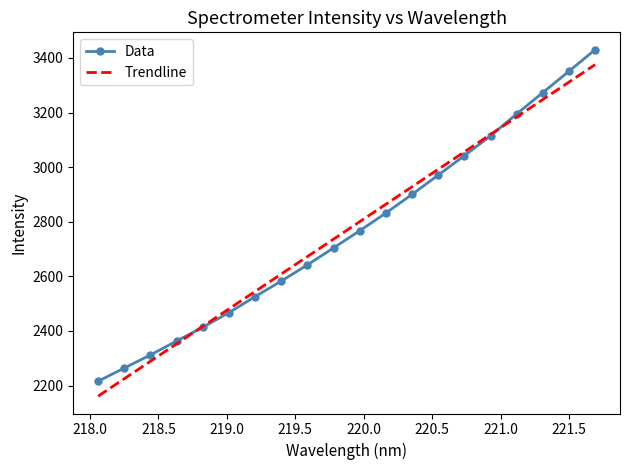

The value at 218.6332 is 1617.1. True or false?

False